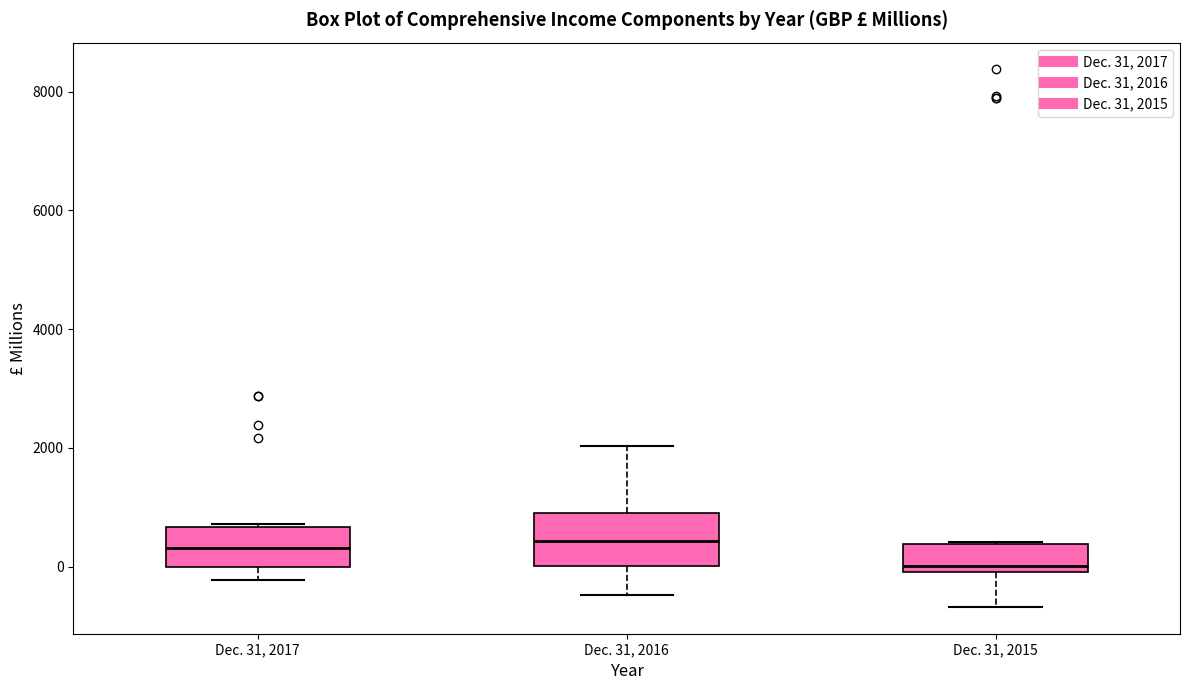

Reading left to right, transcribe this box plot: for each box, give where its median line is, the range the box spans, and where its two whiskers end, as read against the y-axis. The values are not printed on the chart, so give them approximately, as read against the axis.

Dec. 31, 2017: median 400, box 0 to 600, whiskers -200 to 800
Dec. 31, 2016: median 400, box 0 to 1000, whiskers -400 to 2000
Dec. 31, 2015: median 0 (just above the box's lower edge), box 0 to 400, whiskers -600 to 400